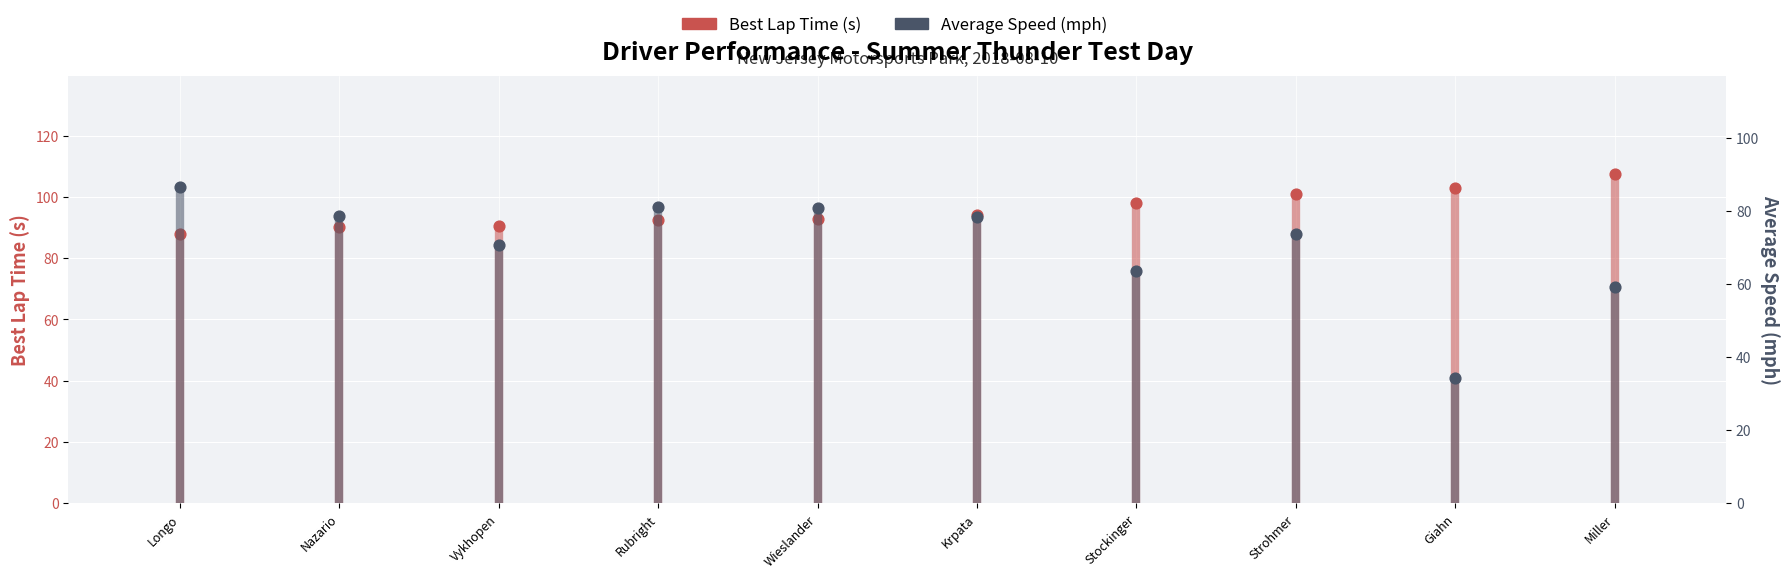

Is the value of Average Speed (mph) at Longo greater than the value of Best Lap Time (s) at Longo?

No